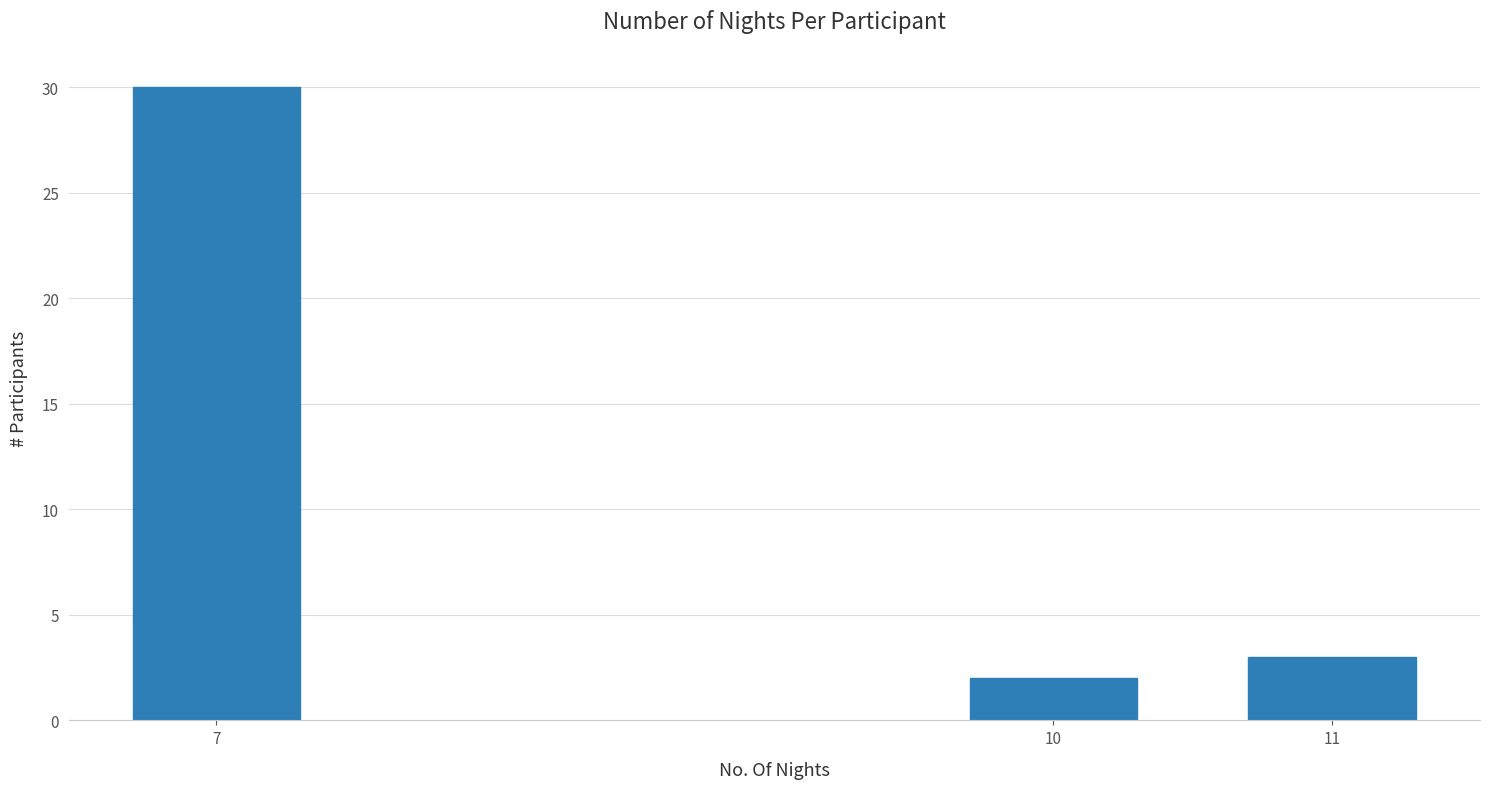

Reading right to left, what are all the values shown in this chart?

3	2	30